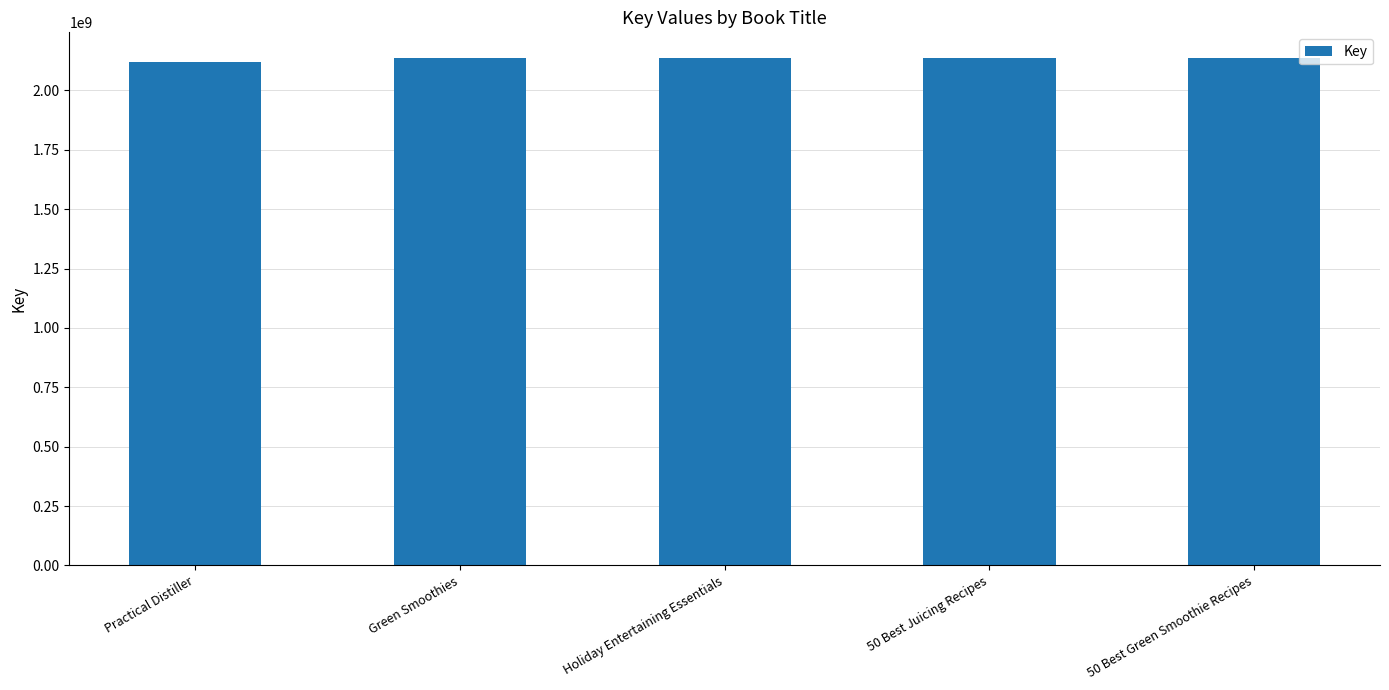

How many values are below 2137688524?

2